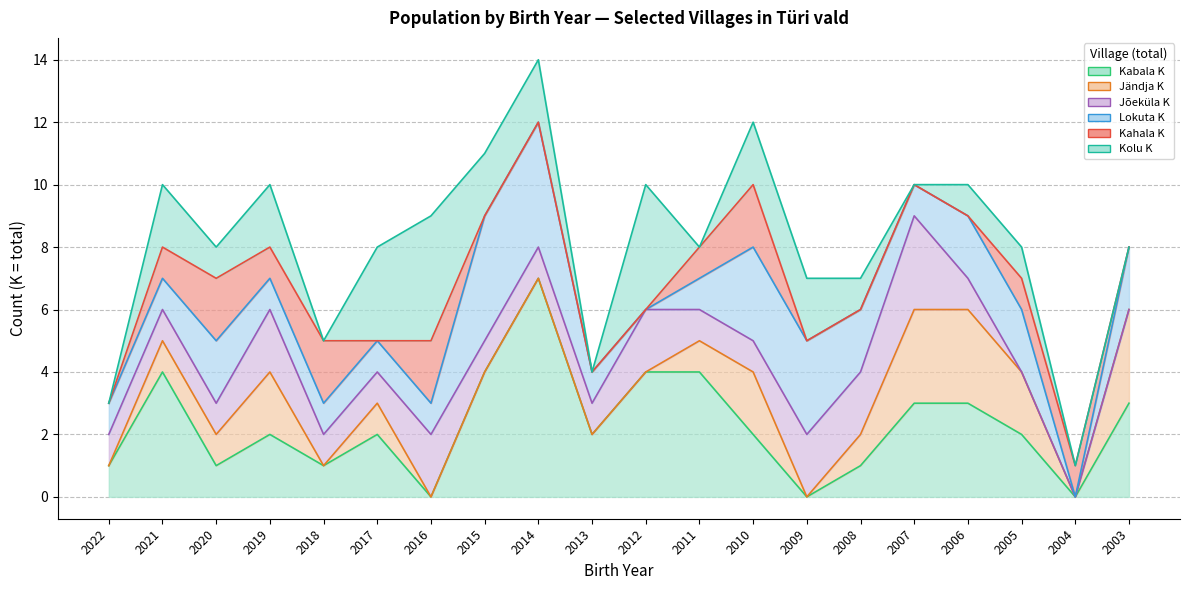

In Jändja_K, how many points are higher than both neighbors (excluding endpoints)?

3